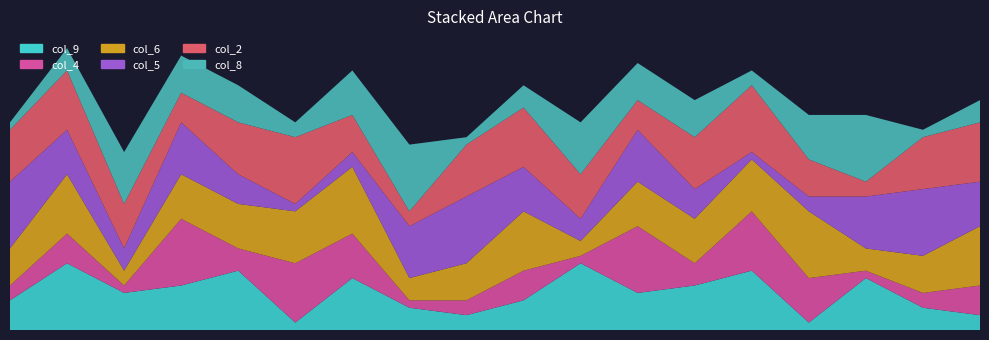

Reading left to right, extract all data points from this chart.

col_9: 4	9	5	6	8	1	7	3	2	4	9	5	6	8	1	7	3	2
col_4: 2	4	1	9	3	8	6	1	2	4	1	9	3	8	6	1	2	4
col_6: 5	8	2	6	6	7	9	3	5	8	2	6	6	7	9	3	5	8
col_5: 9	6	3	7	4	1	2	7	9	6	3	7	4	1	2	7	9	6
col_2: 7	8	6	4	7	9	5	2	7	8	6	4	7	9	5	2	7	8
col_8: 1	3	7	5	5	2	6	9	1	3	7	5	5	2	6	9	1	3